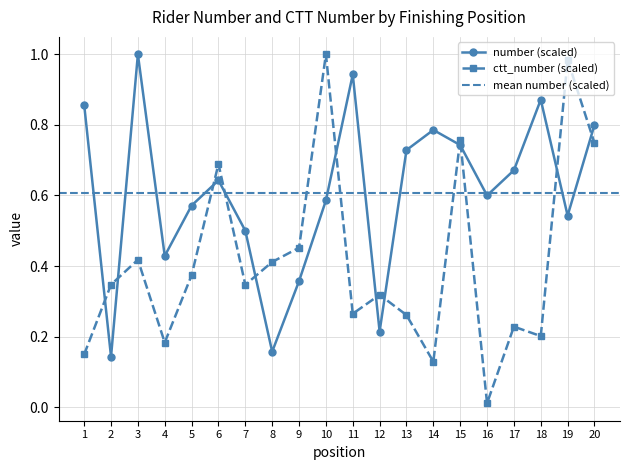

Where is the first local maximum for ctt_number?

3